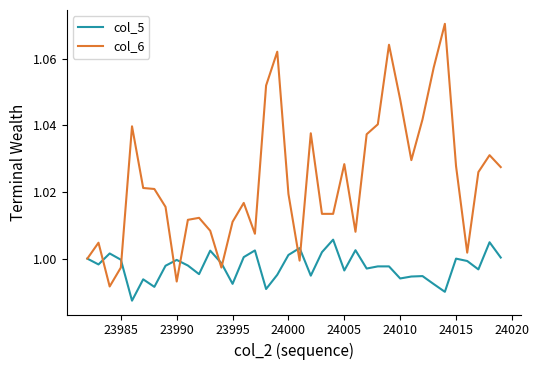

Which series has the largest total across all categories?

col_6